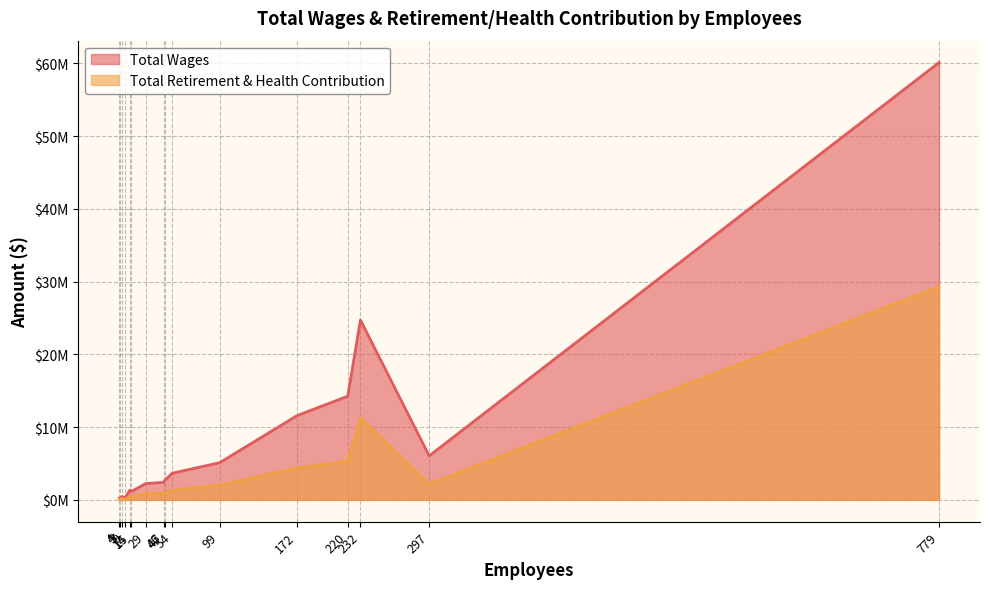

What is the total value across all series at 232?

35992289